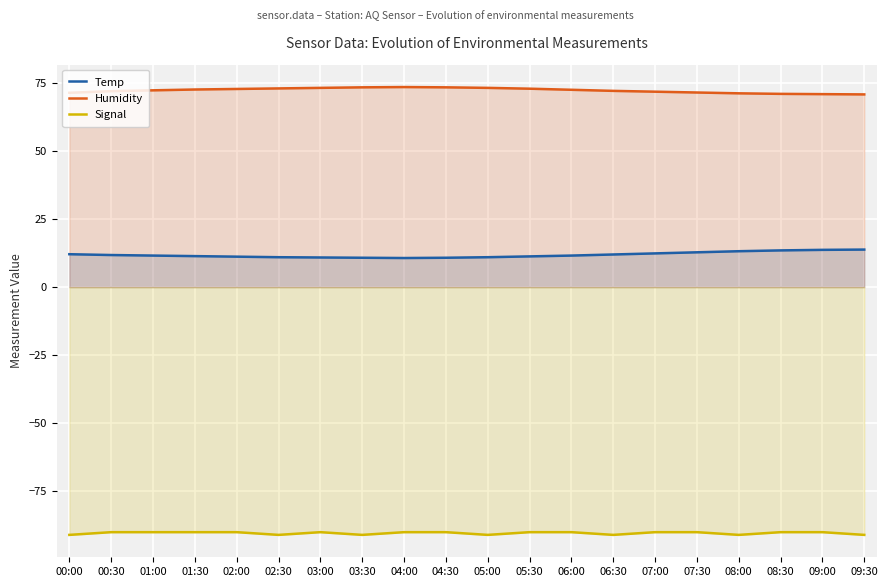

What value does the Temp series have at 02:30?

11.0